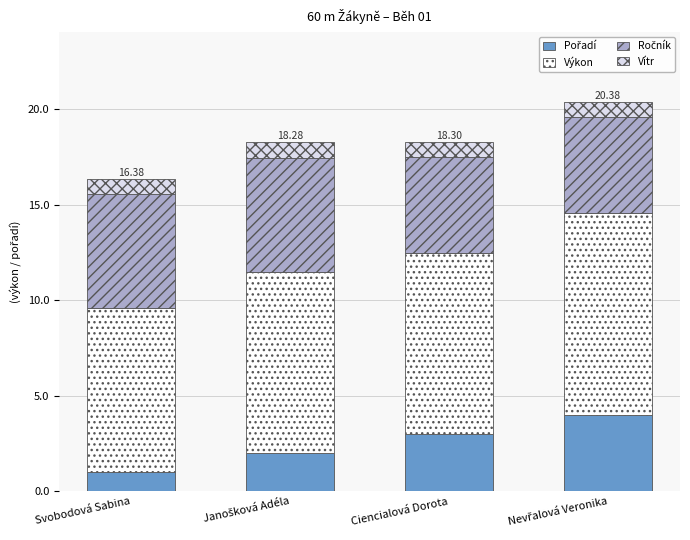

How many bars are there in total?

4